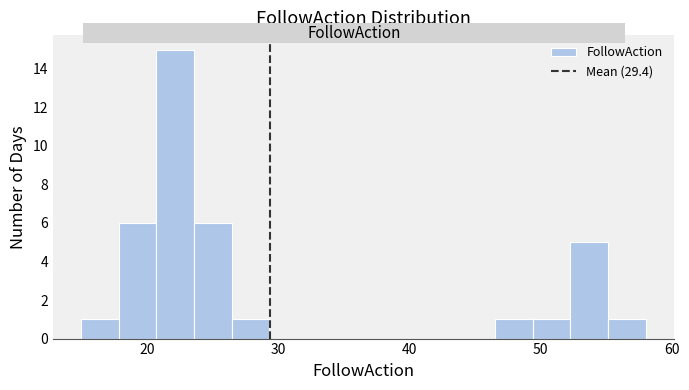

Read against the x-axis, roughly where is the centre of the tallest bar?

22